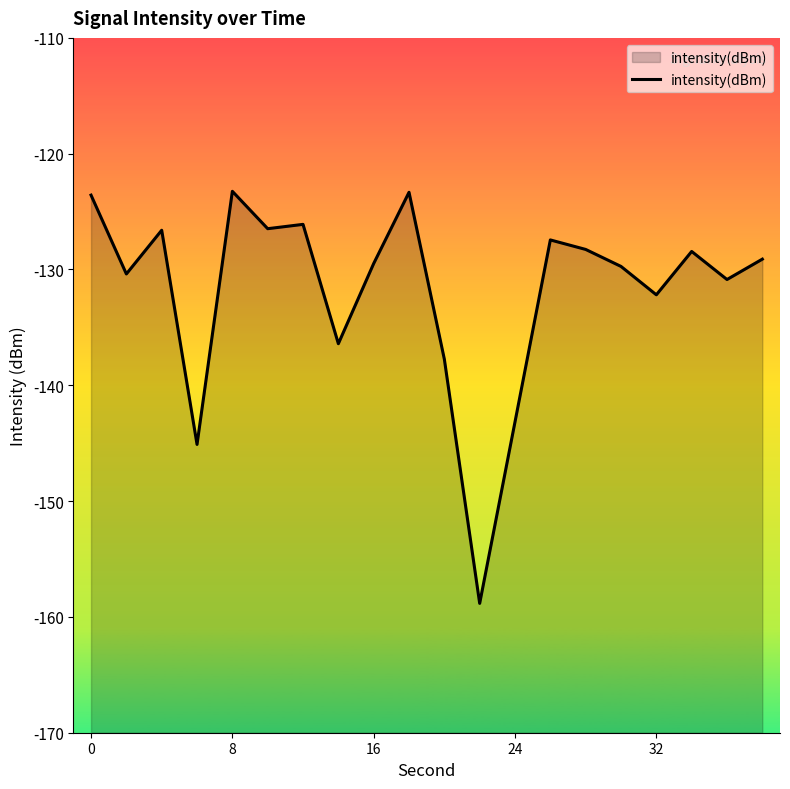

True or false: there are more than 0 points higher than both neighbors.

True